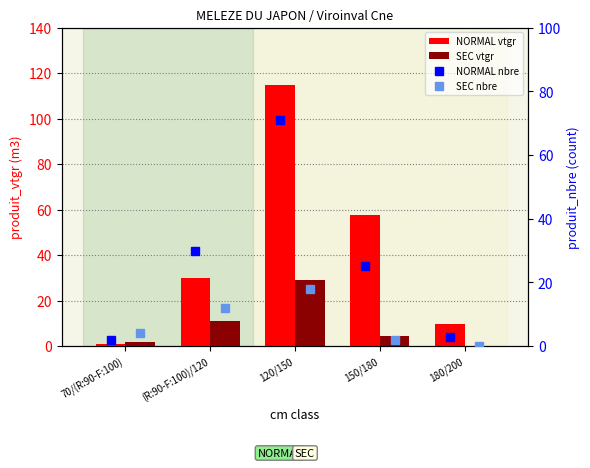

What is the maximum value for NORMAL nbre?

71.0